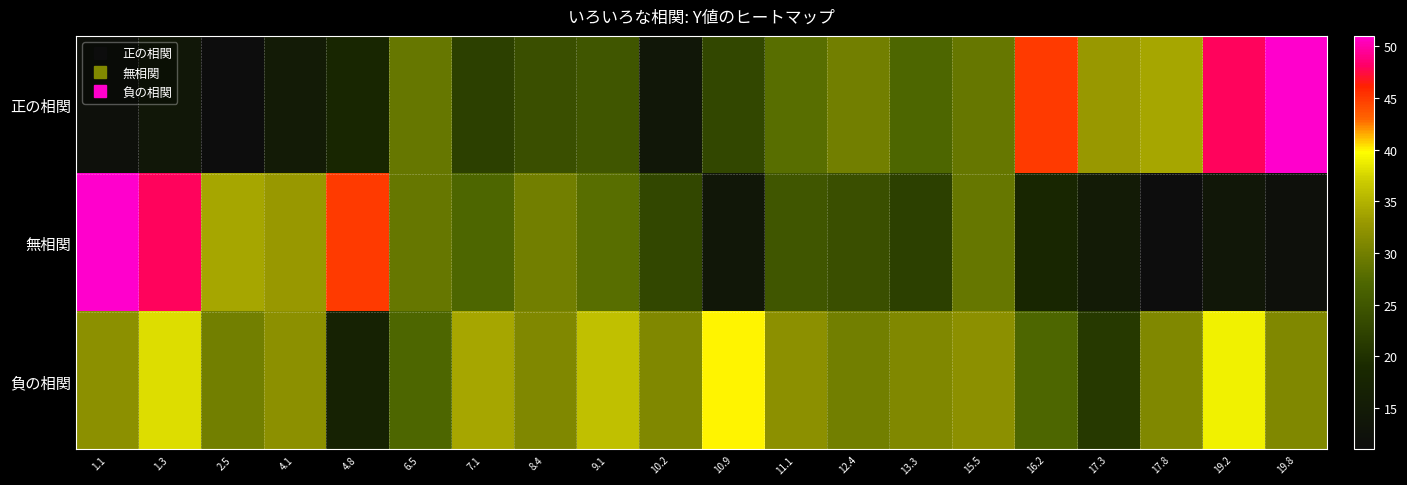

What is the total value across all series at 10.2?

68